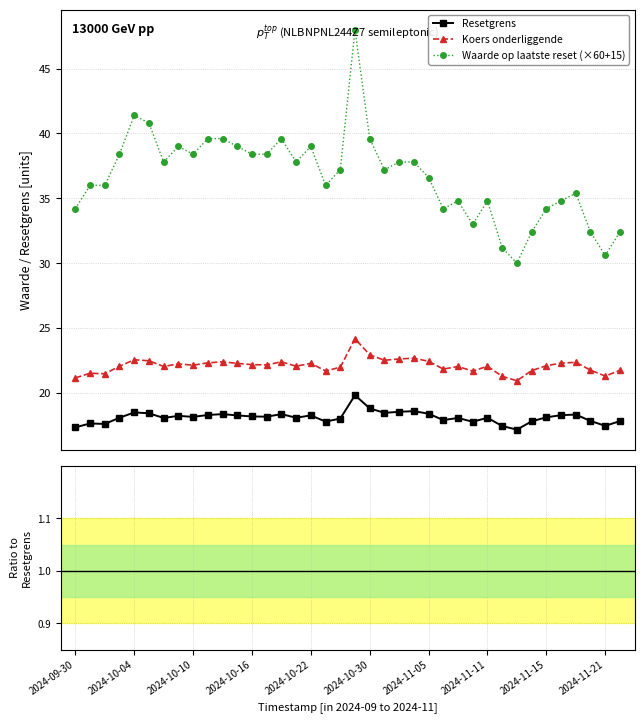

At which category is the sum across all series the highest?

19